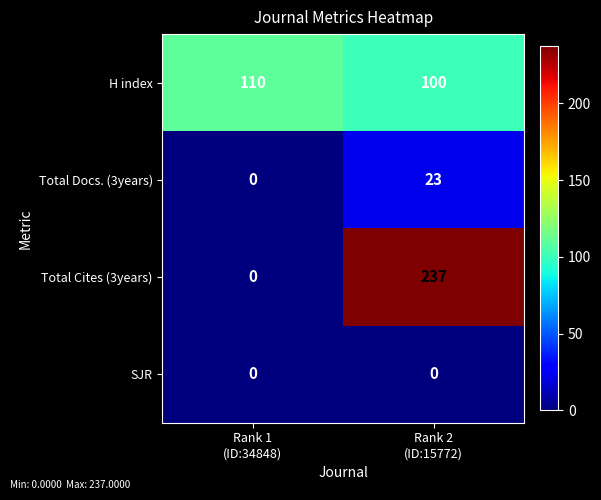

Between Rank 1
(ID:34848) and Rank 2
(ID:15772), which series saw the biggest shift?

Total Cites (3years)